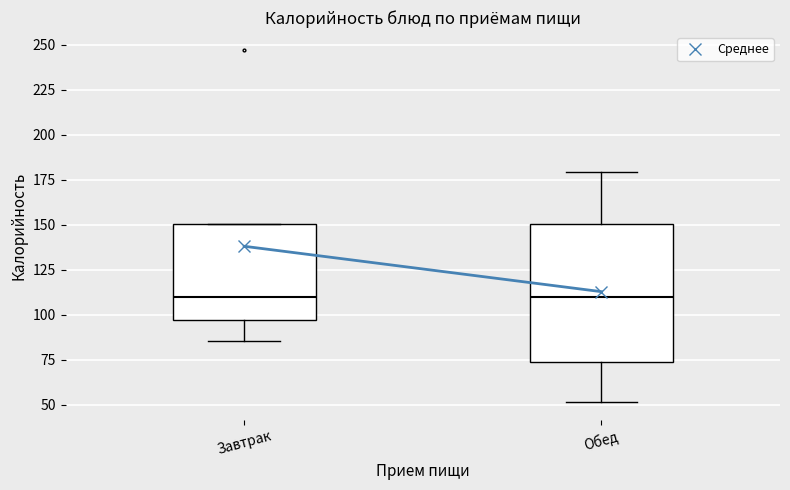

Where does the upper whisker of the box for Обед end on the y-axis? The values are not printed on the chart, so give them approximately, as read against the axis.

180